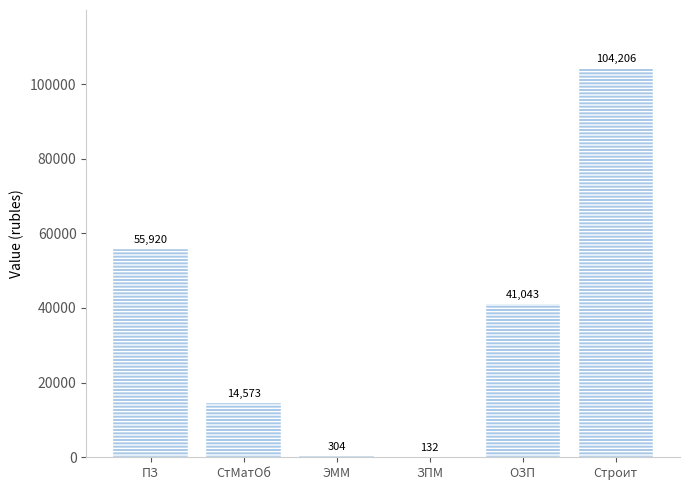

Is it true that the value at ОЗП is 41043.2?

True